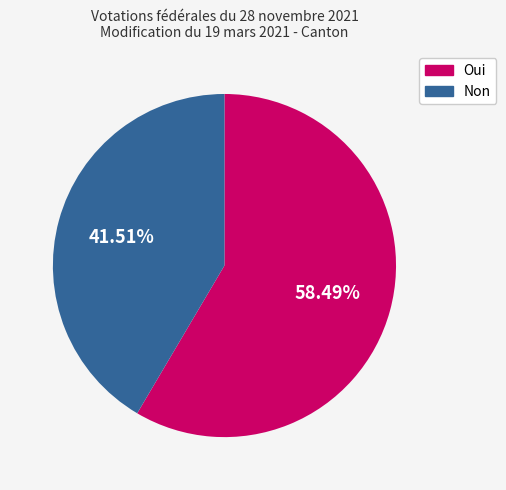

How many slices are in this pie chart?

2